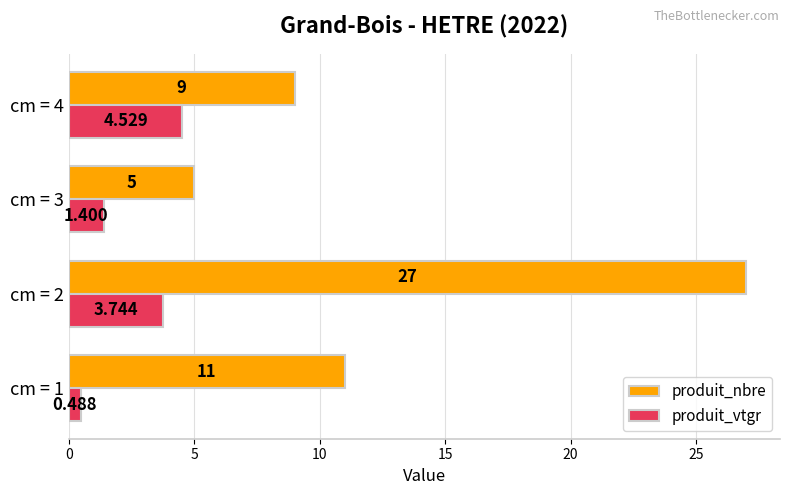

What is the minimum value for produit_nbre?

5.0